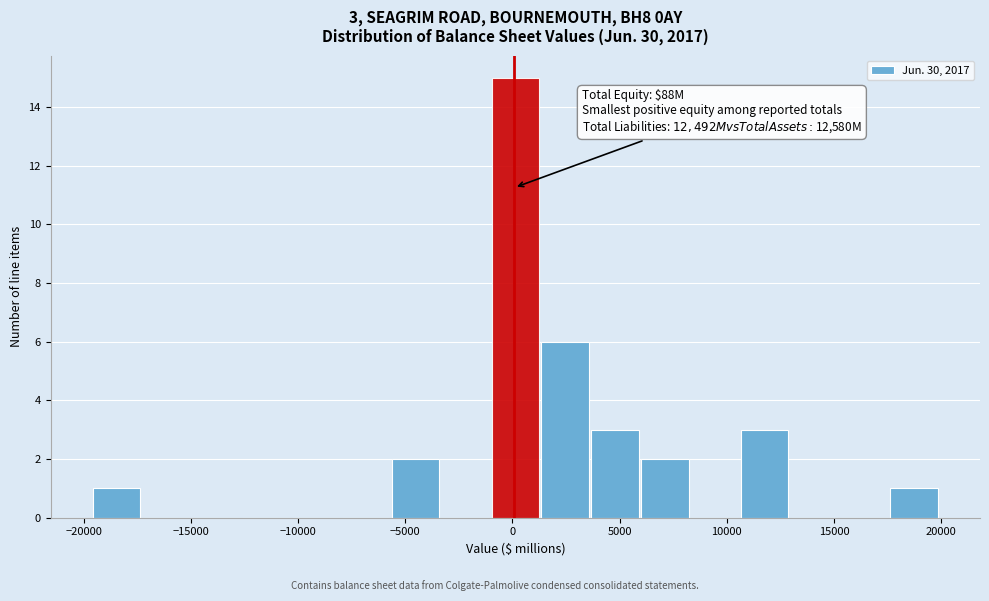

Over which range of the x-axis is the bar tallest?

-1000 to 1500